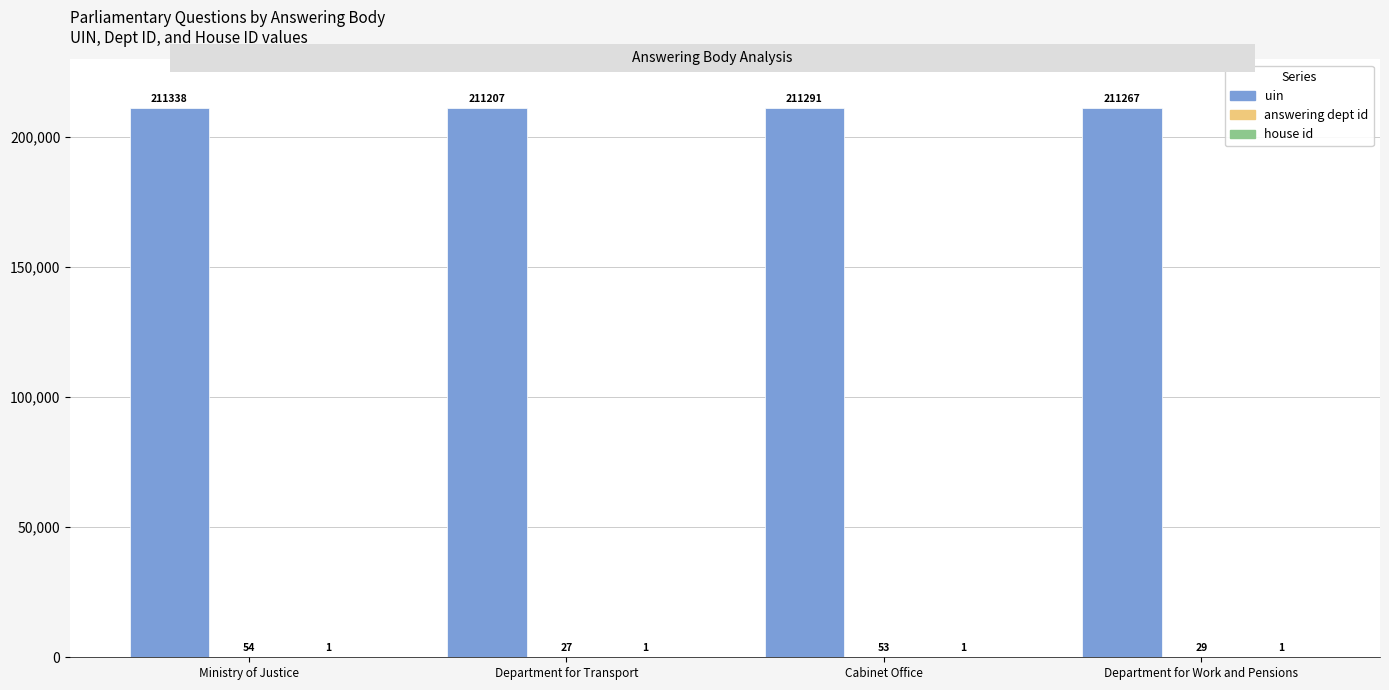

How many categories are shown in the chart?

4